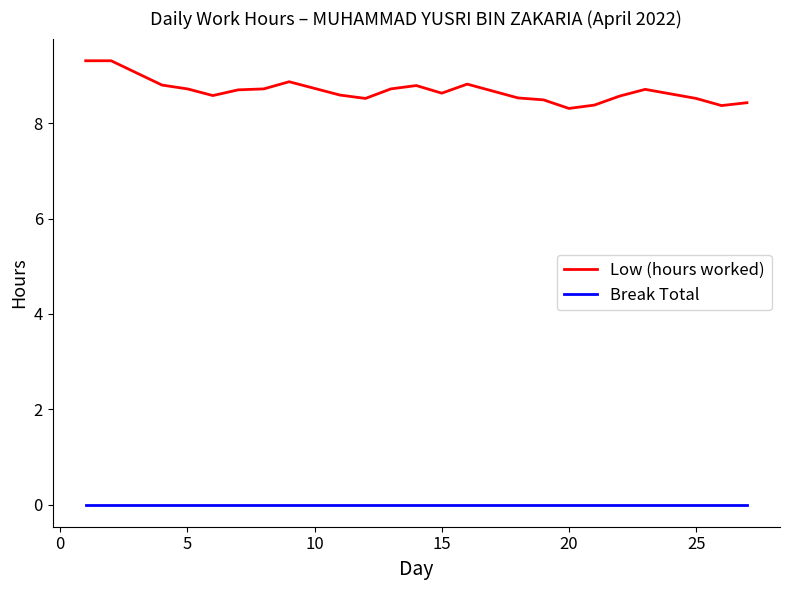

True or false: Low (hours worked) and Break Total intersect in this chart.

False